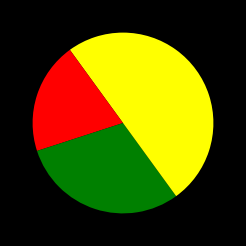

Which category has the smallest portion of the pie?

Спеціаліст